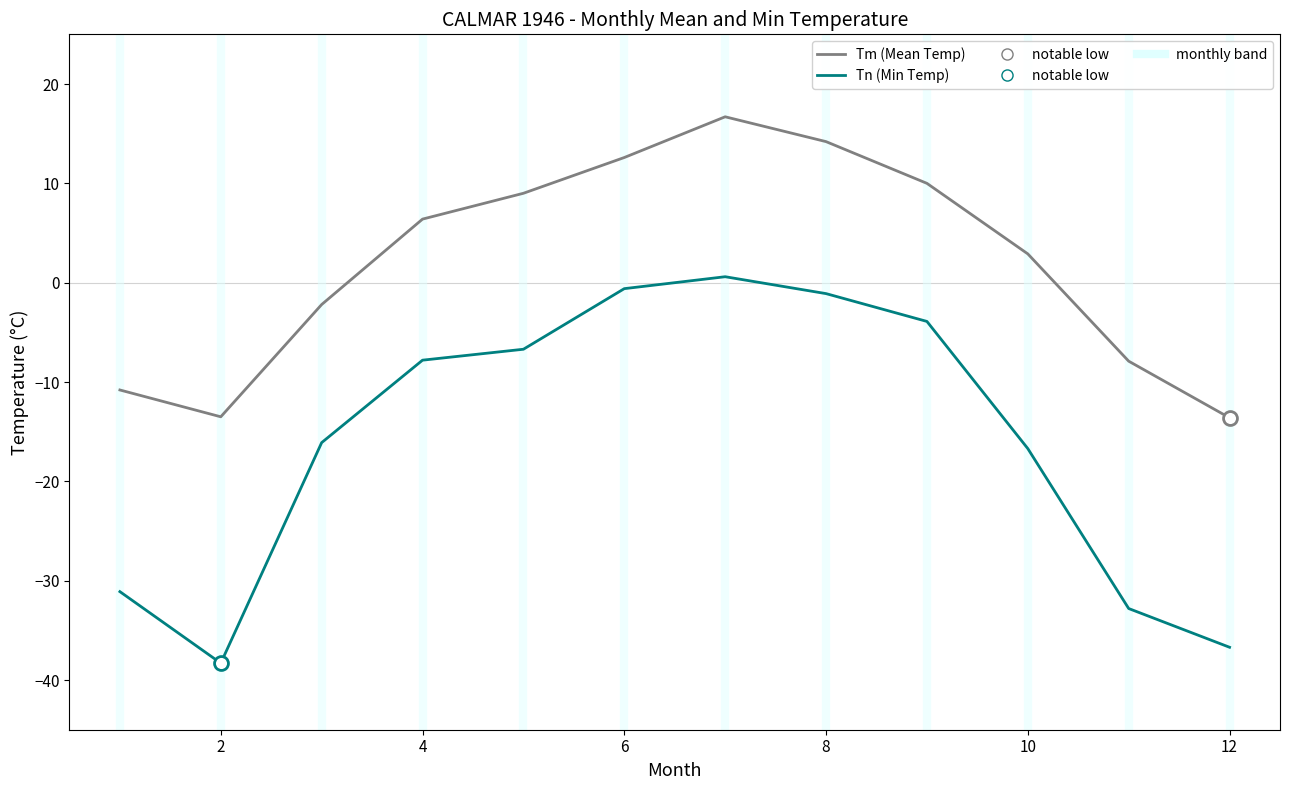

Which series has the largest range (max minus min)?

Tn (Min Temp)